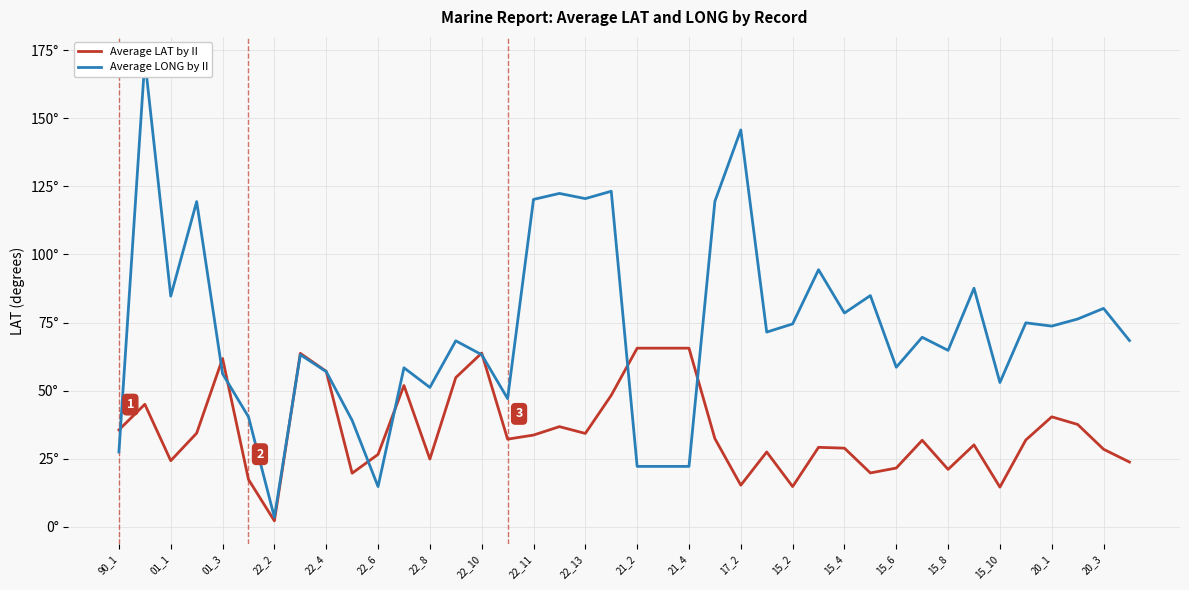

The Average LONG by II series shows 13.4 at 22_6. True or false?

False